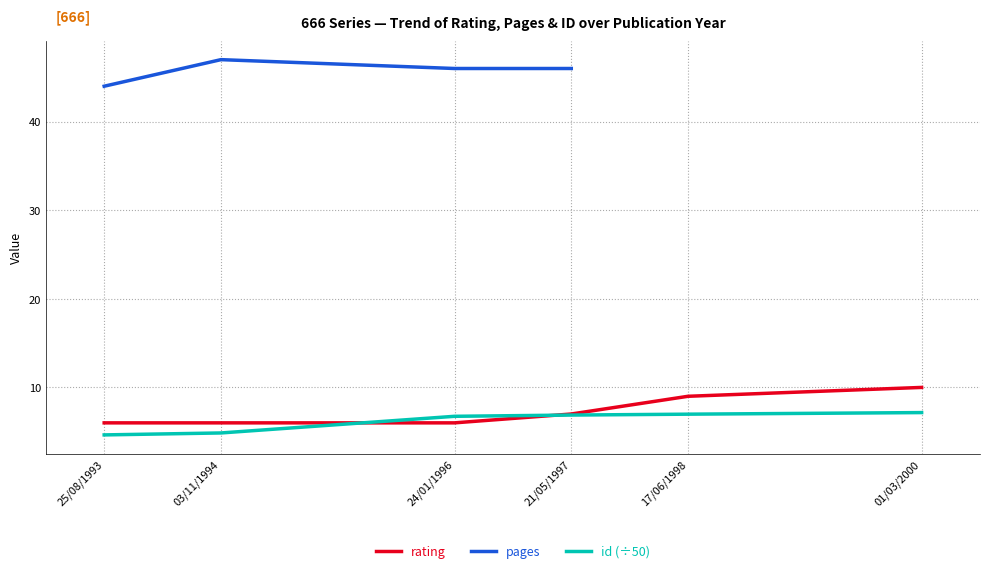

True or false: rating and pages cross at least once.

False